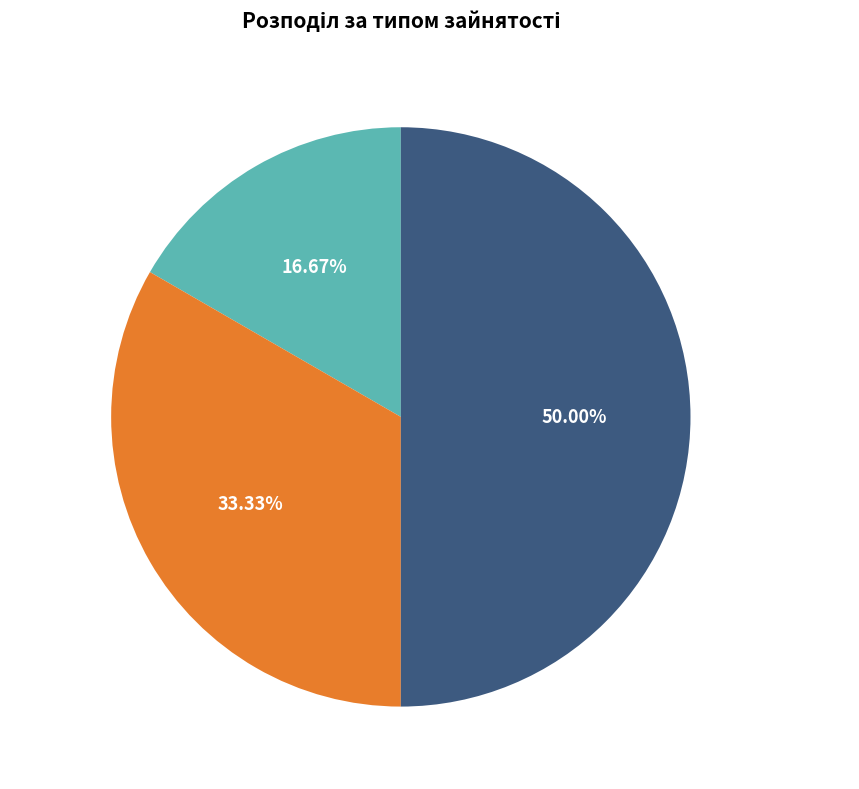

Rank the categories by value from lowest to highest.

Основне місце роботи, Суміщення, Сумісництво